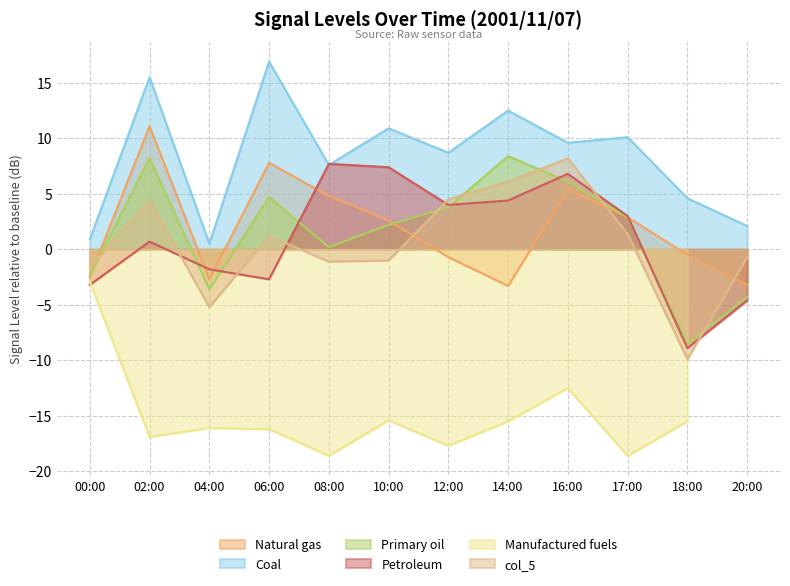

True or false: Petroleum and col_5 cross at least once.

True